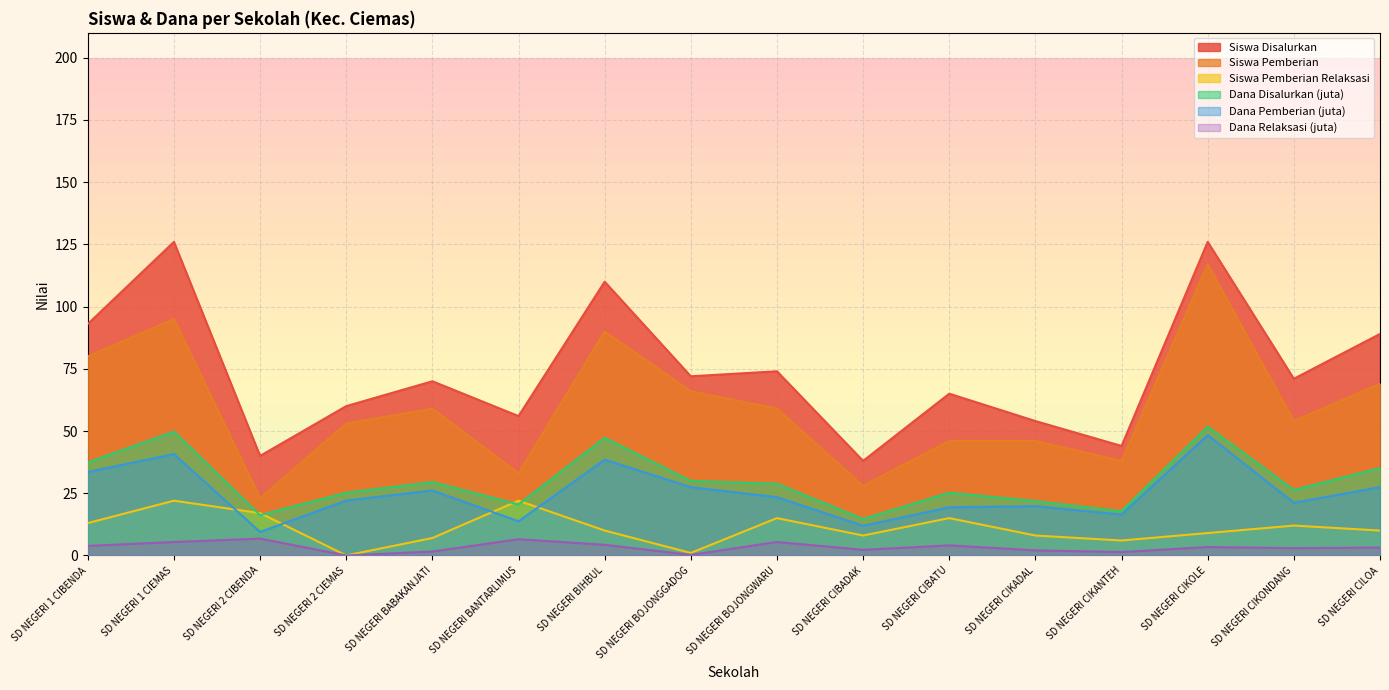

What is the sum of all Siswa Pemberian Relaksasi values?

175.0